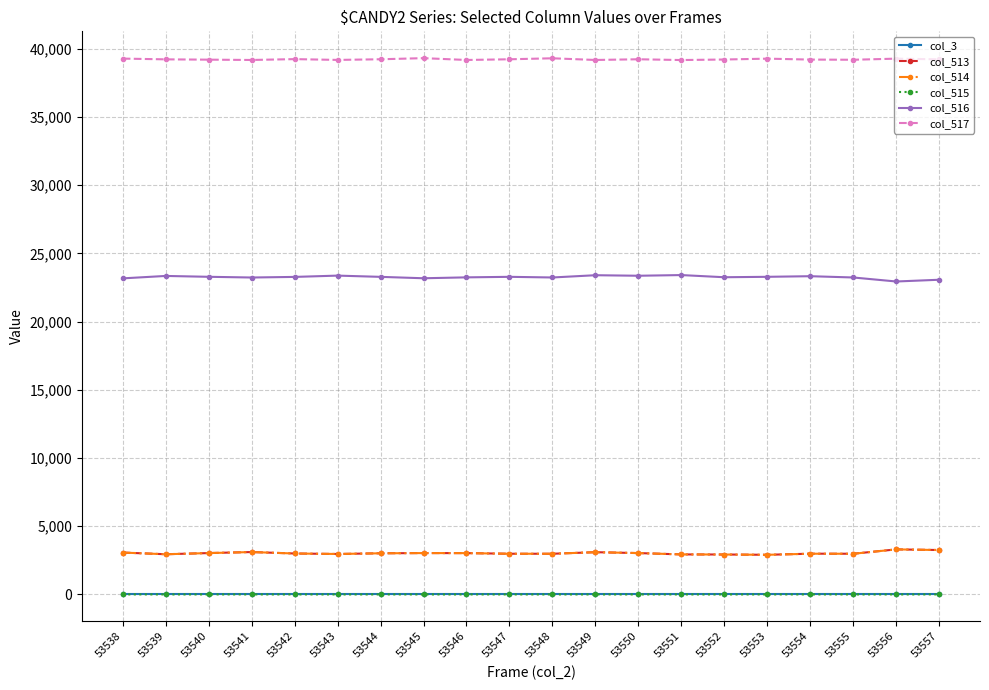

Is it true that col_513 equals 2984 at 53547?

True